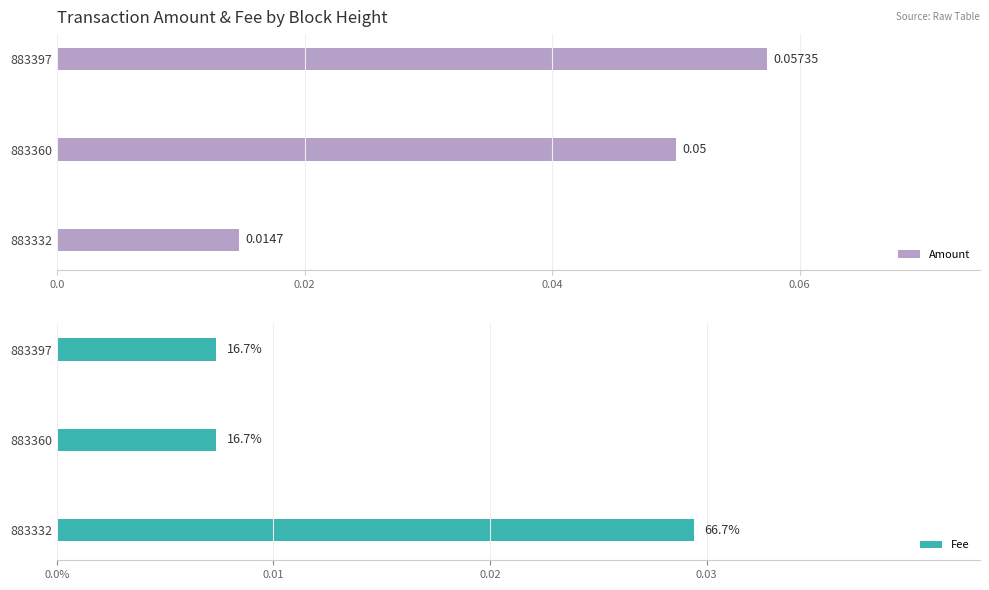

How many bars are there in total?

6